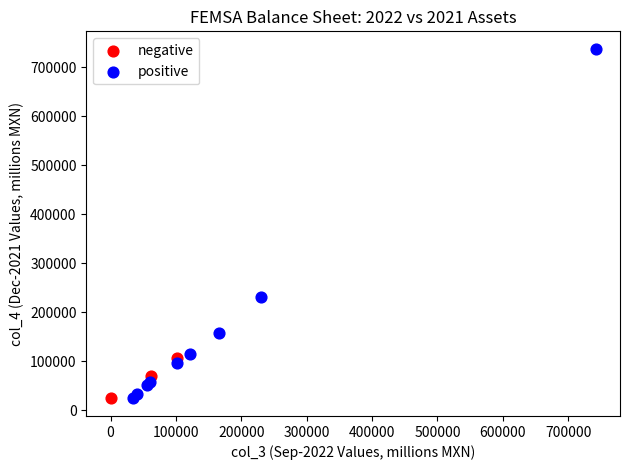

Which series contains the highest Y value?

positive